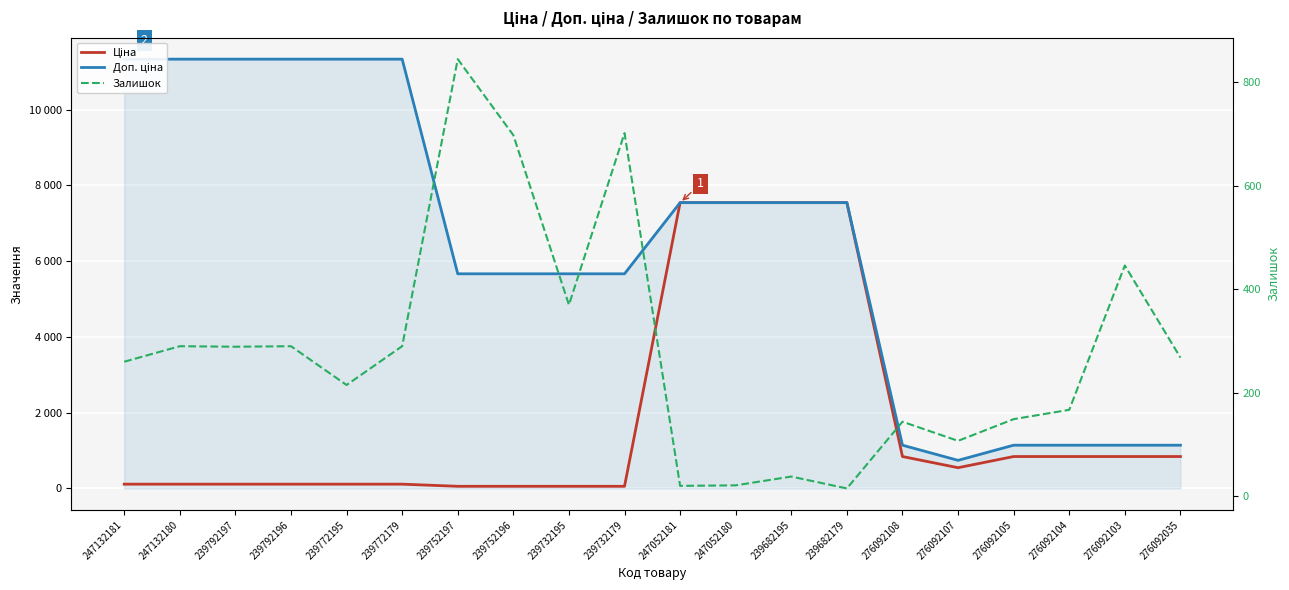

True or false: Доп. ціна has more than 0 points higher than both neighbors.

False